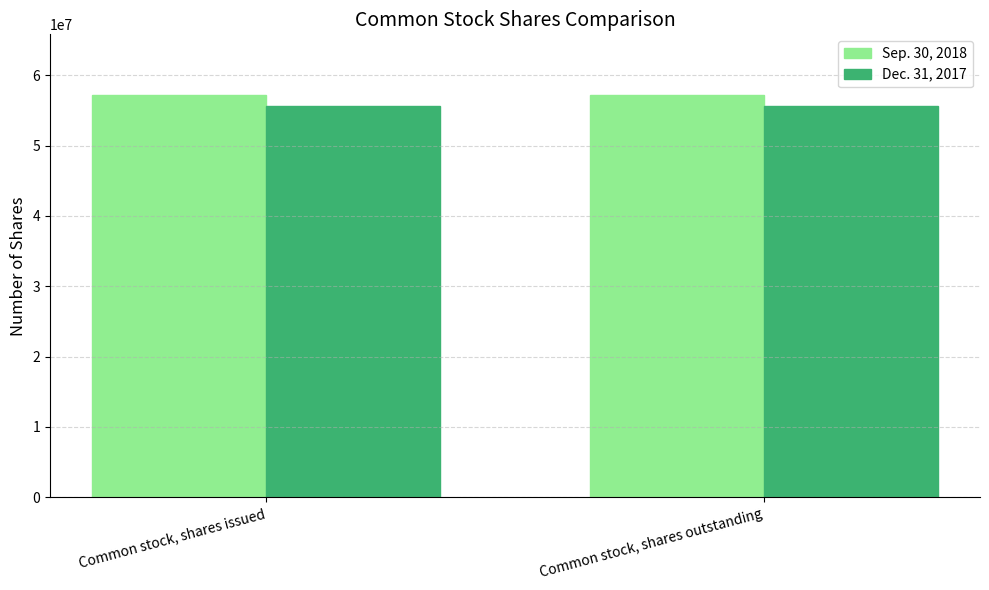

What is the greatest value displayed?

57237496